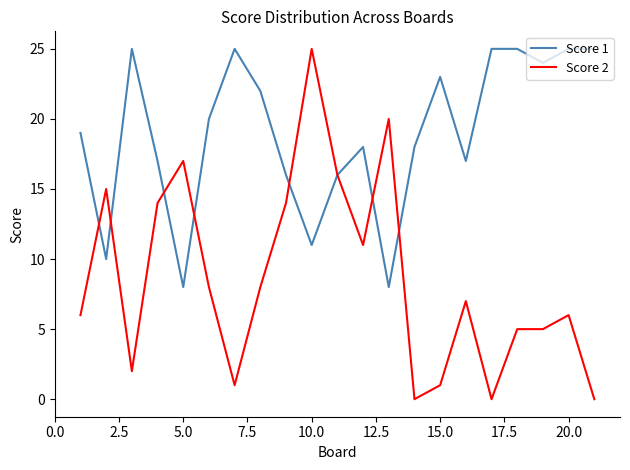

Which series has the largest range (max minus min)?

Score 2